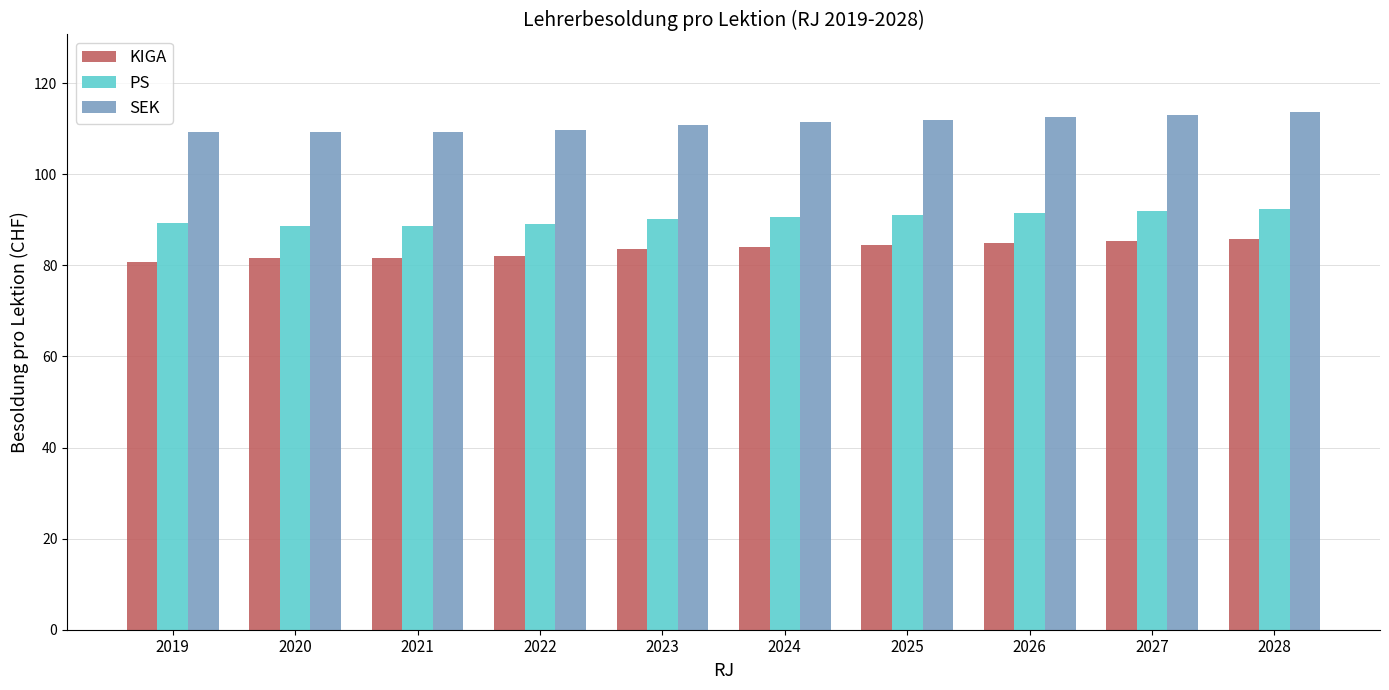

How many groups of bars are there?

10